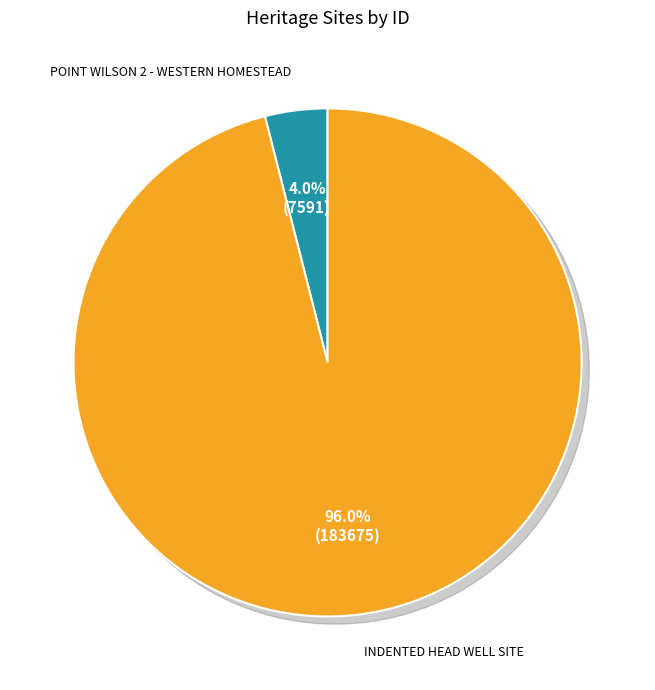

Does POINT WILSON 2 - WESTERN HOMESTEAD account for over 50% of the chart?

No